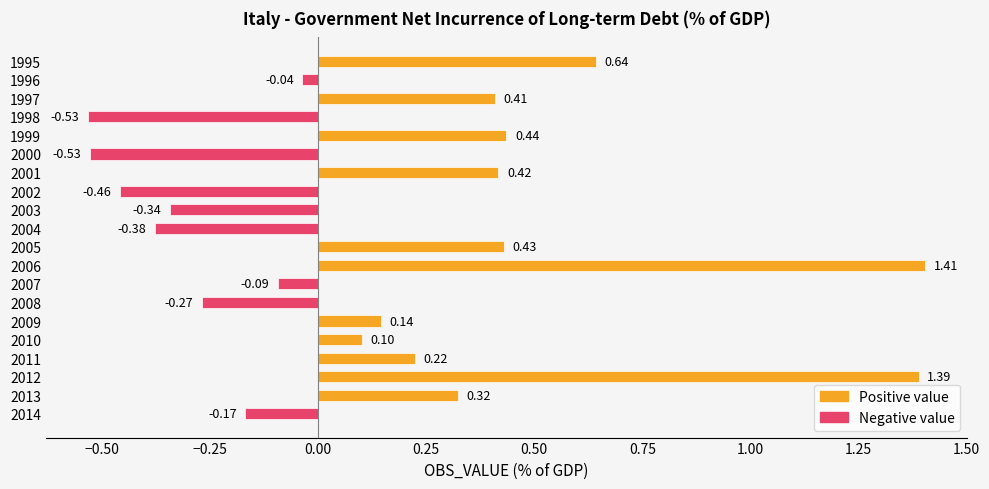

What is the difference between the maximum and minimum values?

1.9